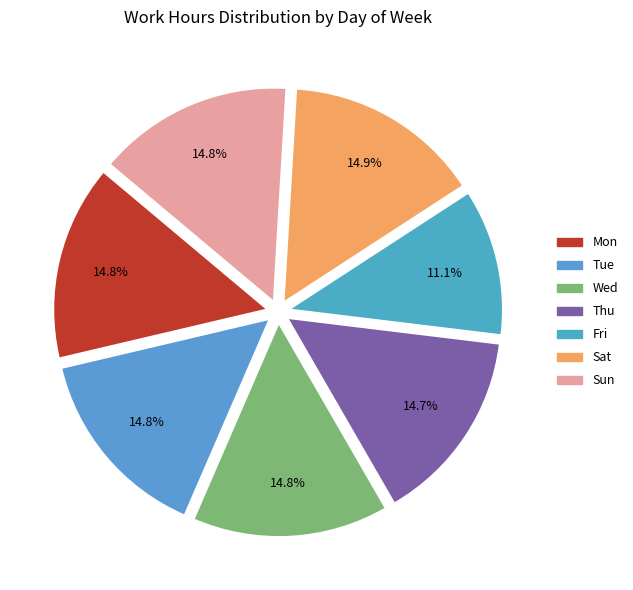

Does any single category account for the majority?

No